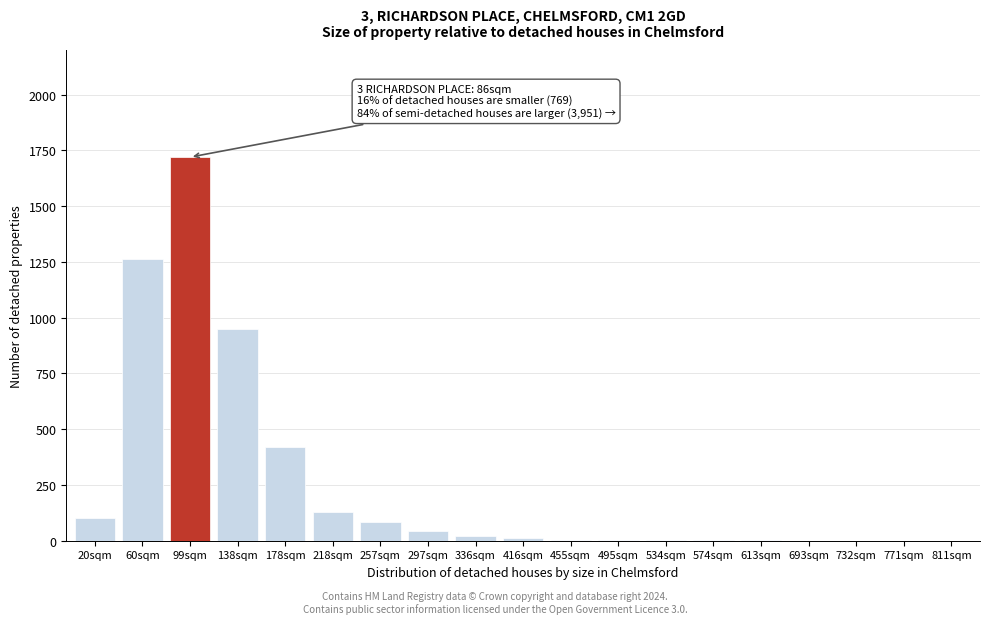

True or false: the data shows 130 at 218sqm.

True